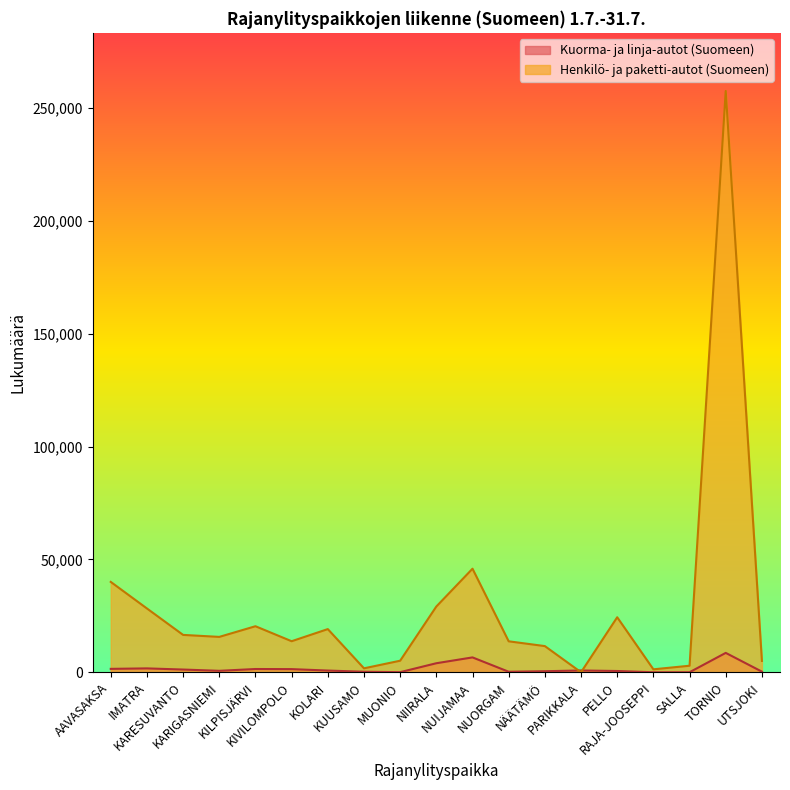

True or false: Kuorma- ja linja-autot (Suomeen) has a value of 3881 at TORNIO.

False